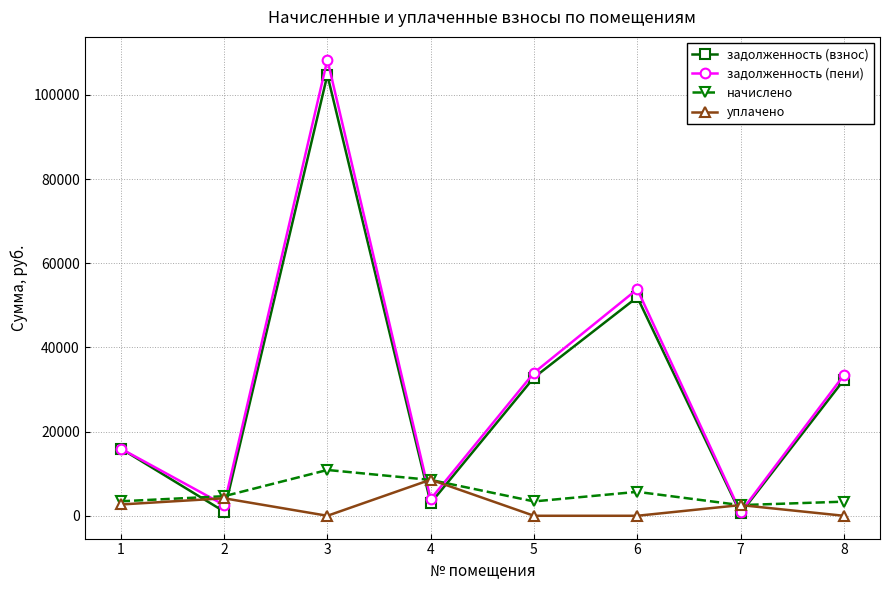

Which series changed the most between 1 and 8?

задолженность (пени)